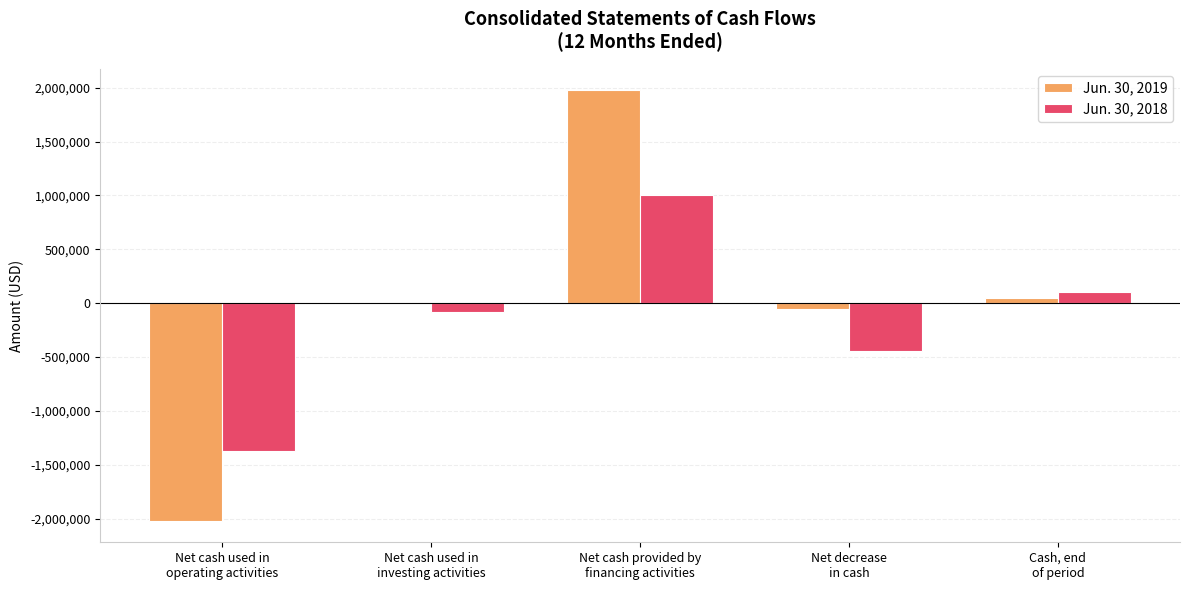

The value of Jun. 30, 2019 at Net cash provided by
financing activities is 3427229. True or false?

False